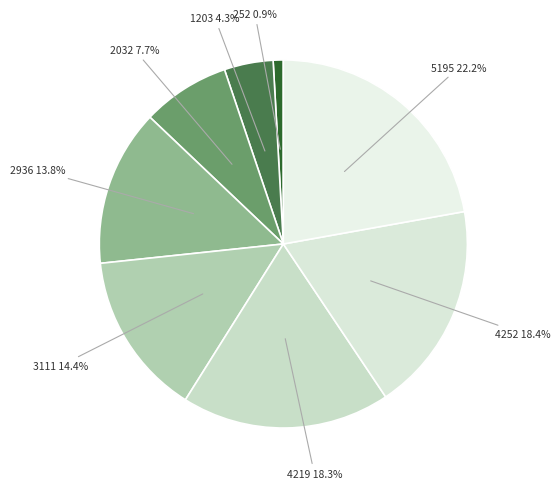

The 4252 slice represents 30% of the pie. True or false?

False